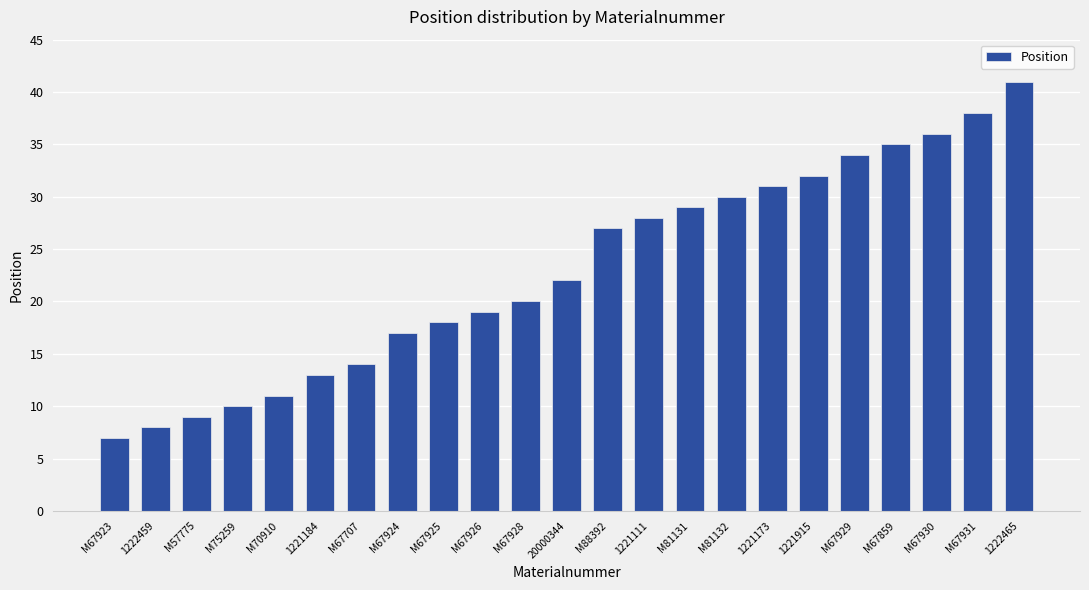

The value at M67926 is 8. True or false?

False